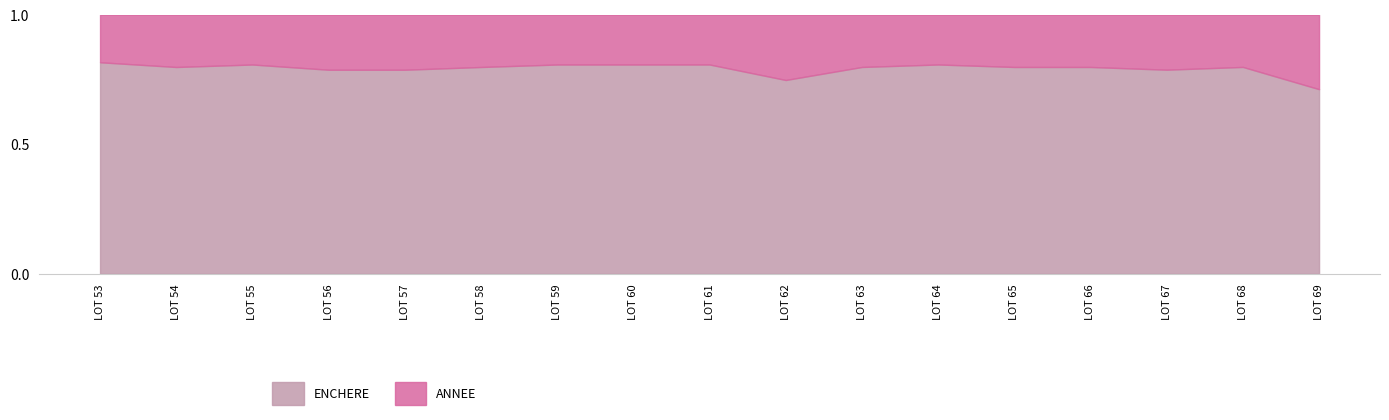

True or false: ANNEE and ENCHERE cross at least once.

False